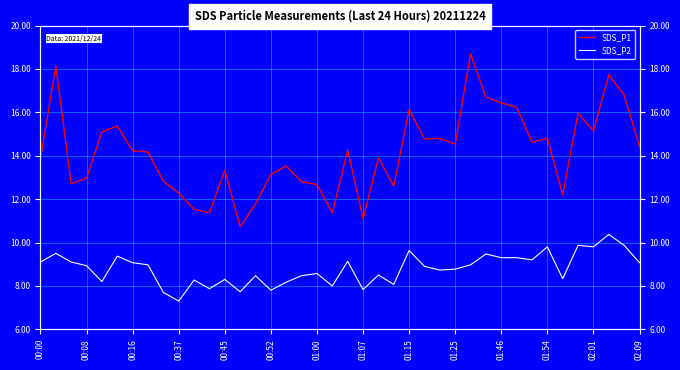

List the labels in order of SDS_P1 value, largest first.

28, 00:08, 37, 38, 29, 30, 31, 24, 35, 00:52, 36, 00:45, 26, 33, 25, 32, 27, 39, 20, 01:00, 01:07, 22, 00:00, 16, 02:01, 15, 00:37, 01:15, 17, 00:16, 18, 23, 01:25, 34, 14, 01:46, 01:54, 19, 21, 02:09